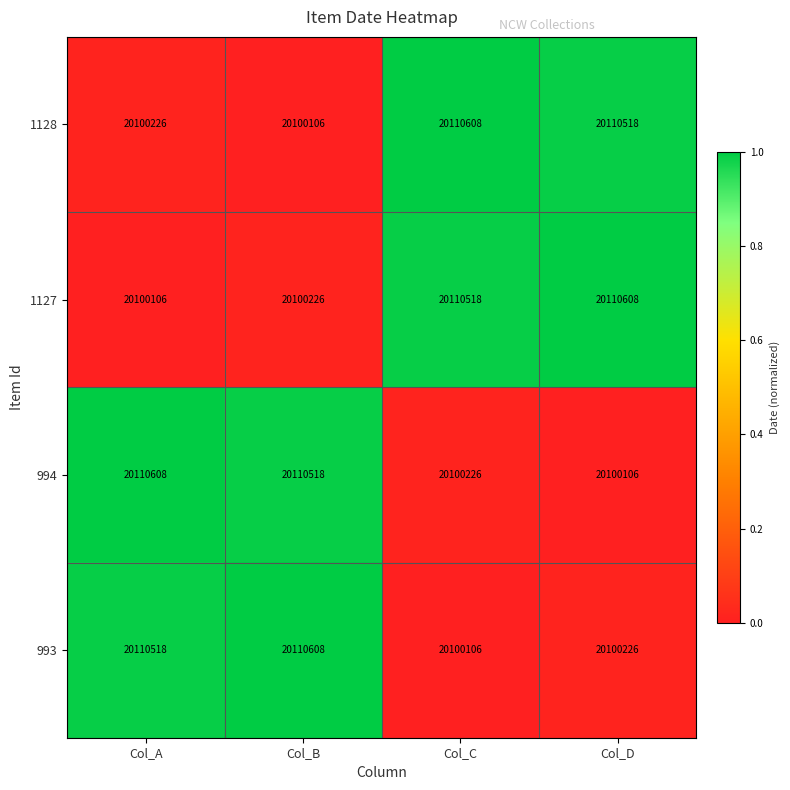

True or false: 993 has a value of 28995257 at Col_A.

False